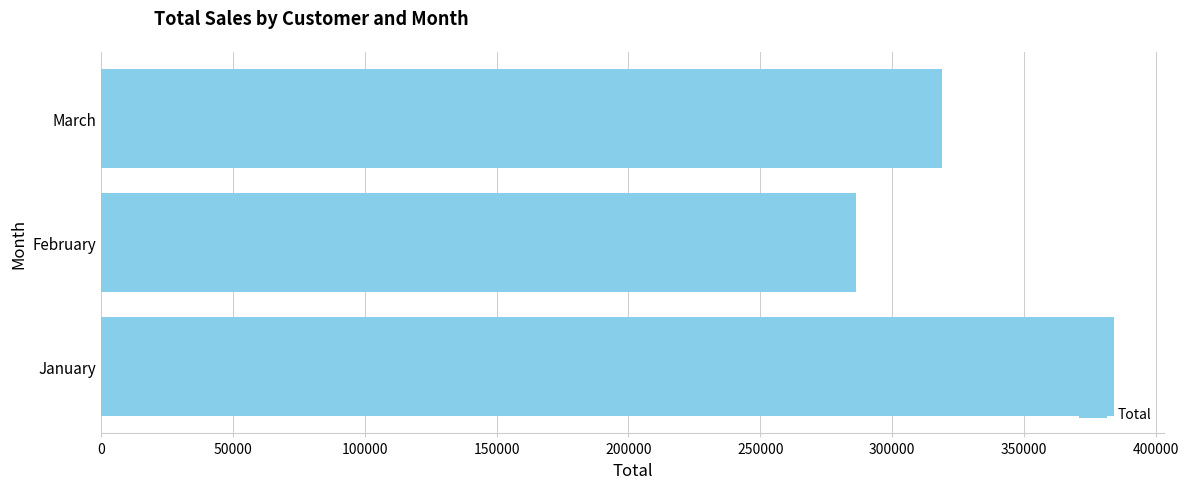

Rank the categories by value from highest to lowest.

January, March, February